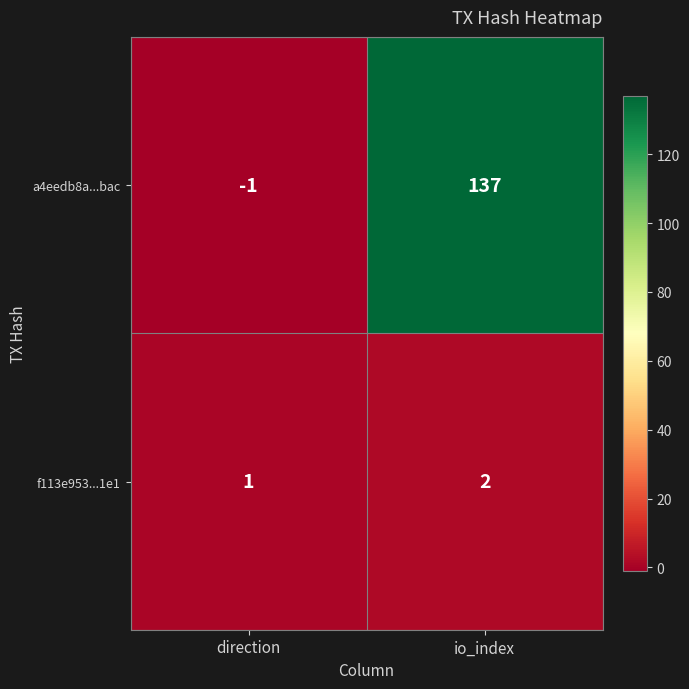

At which label is f113e953...1e1 closest to 1?

direction